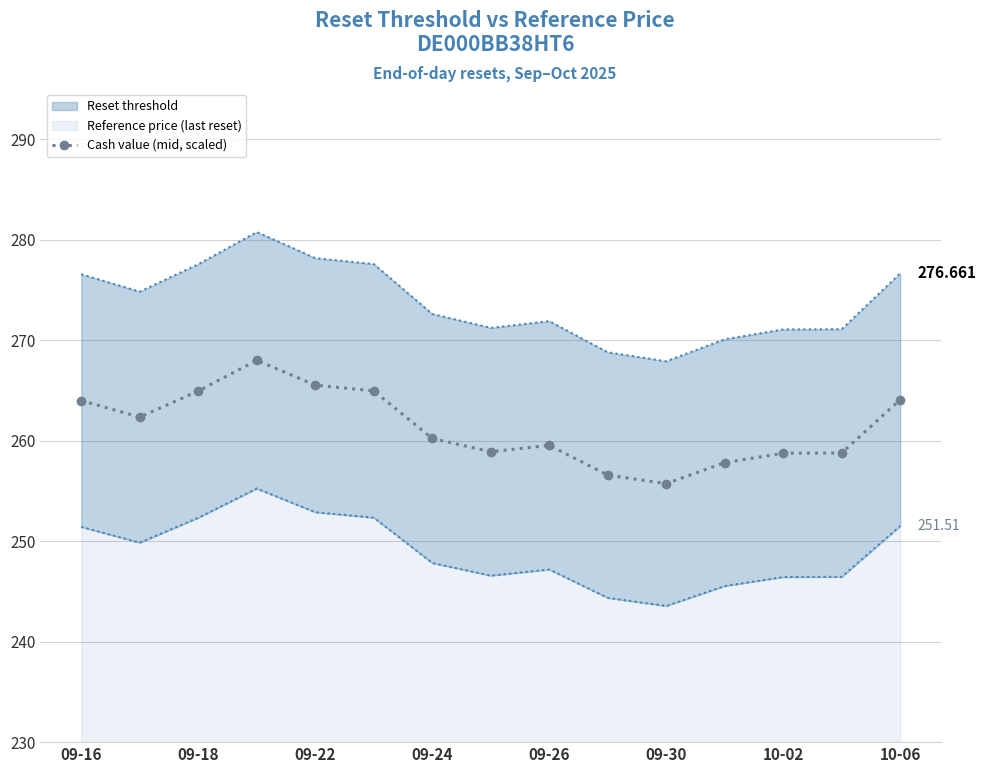

What is the sum of all values?

3920.2